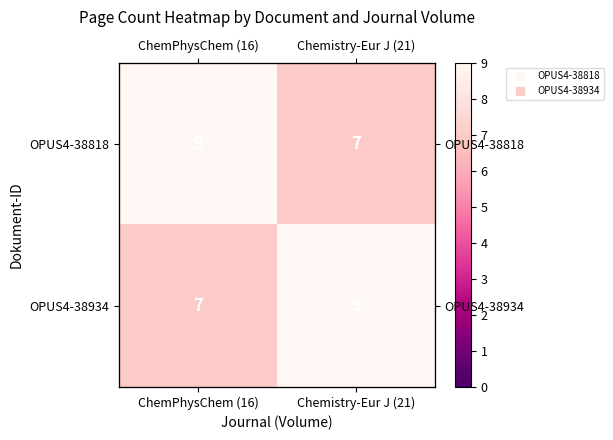

Which category has the lowest value across all series?

Chemistry-Eur J (21)